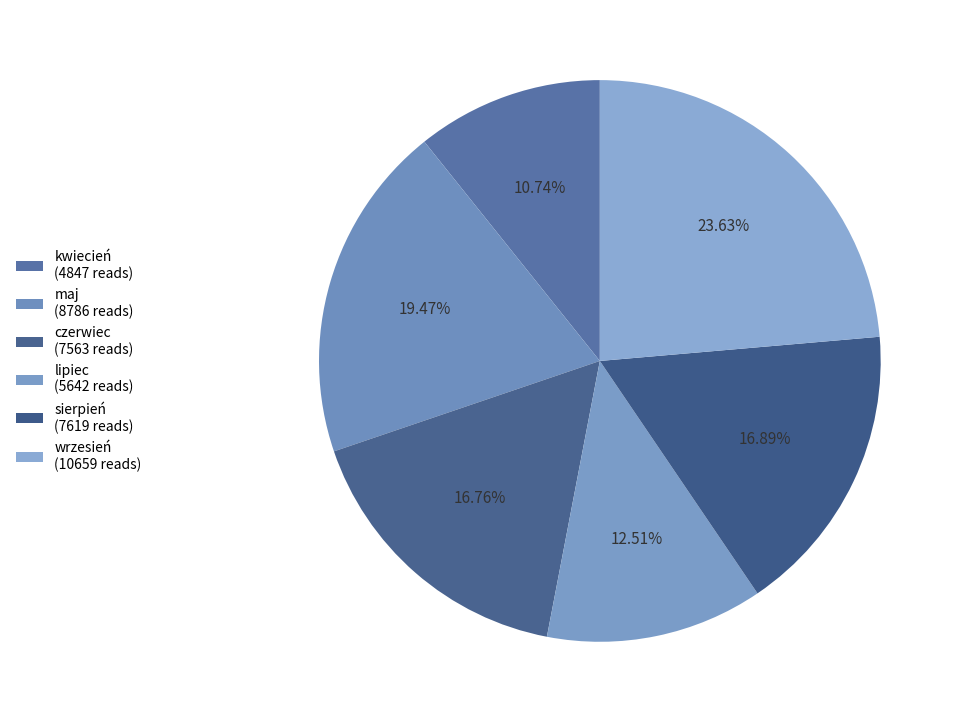

Count the number of slices in the pie.

6